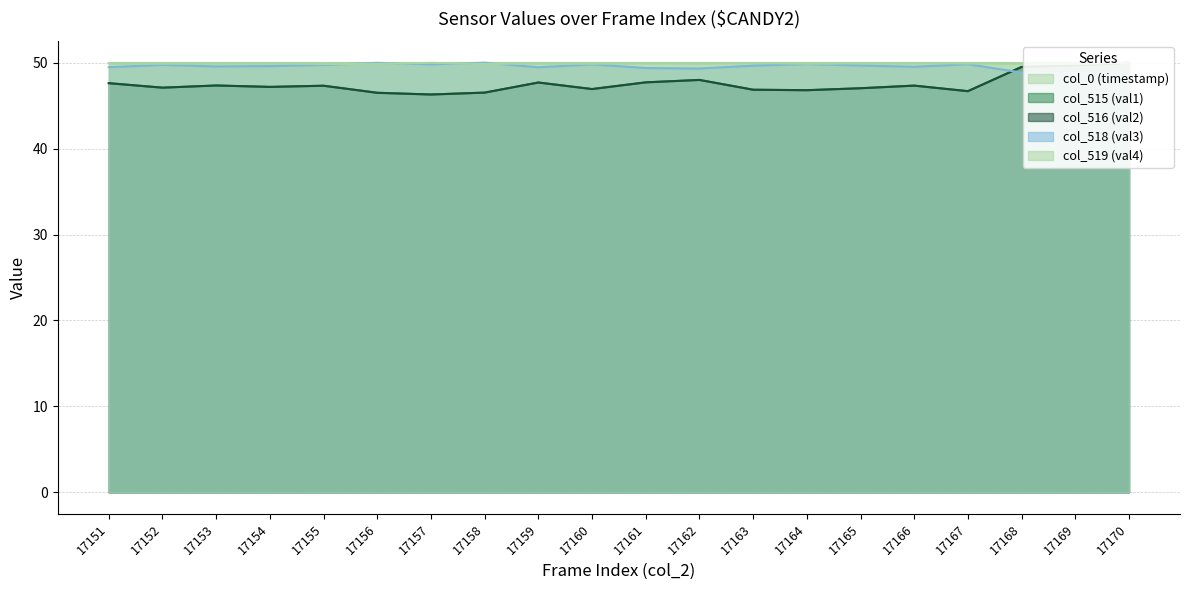

True or false: col_515 (val1) and col_0 (timestamp) cross at least once.

False